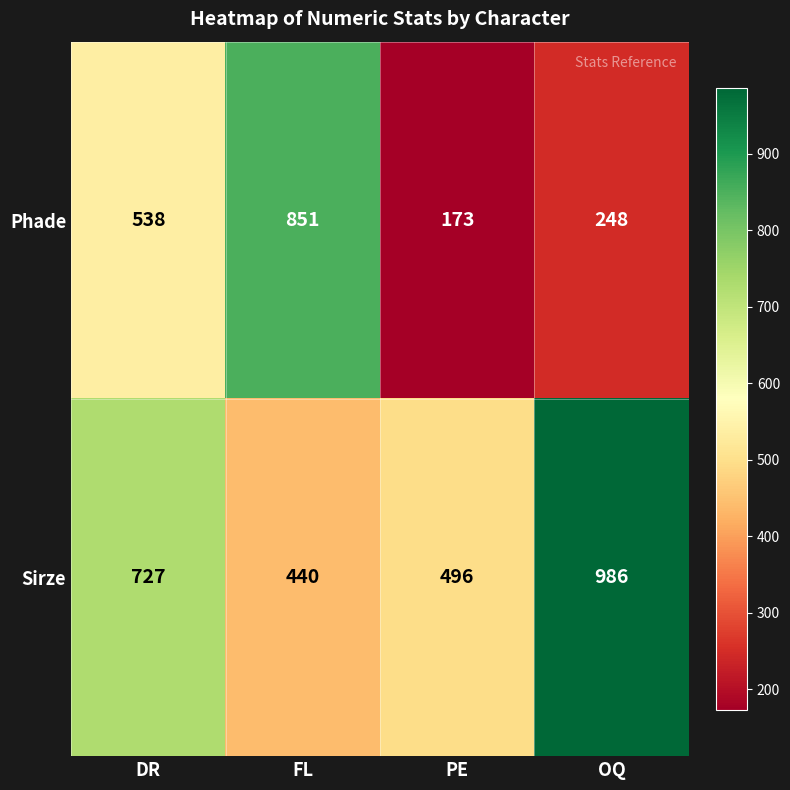

What is the total value across all series at DR?

1265